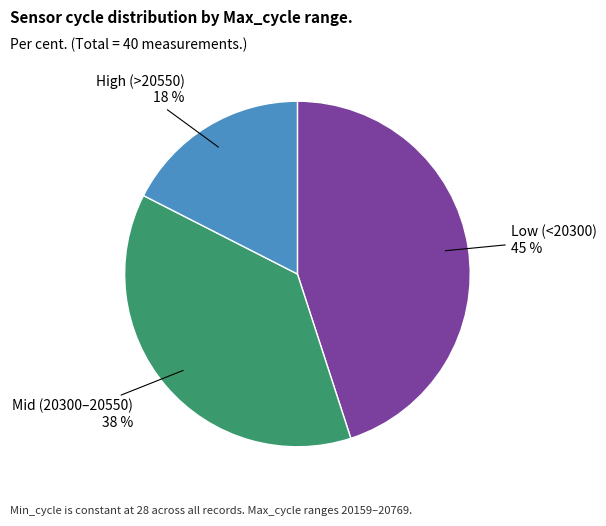

Is there a majority slice in this chart?

No